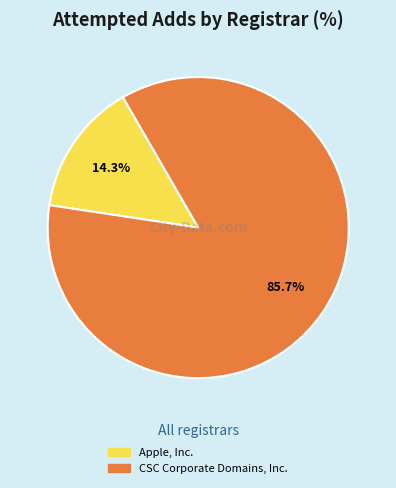

Which slice is the largest?

CSC Corporate Domains, Inc.